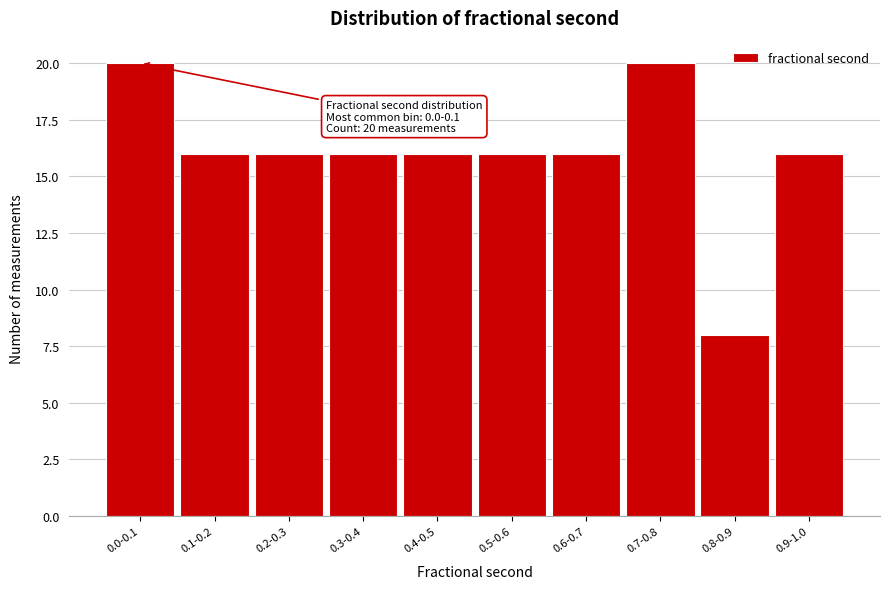

Reading left to right, transcribe all the data shown in this chart.

0.0-0.1=20	0.1-0.2=16	0.2-0.3=16	0.3-0.4=16	0.4-0.5=16	0.5-0.6=16	0.6-0.7=16	0.7-0.8=20	0.8-0.9=8	0.9-1.0=16